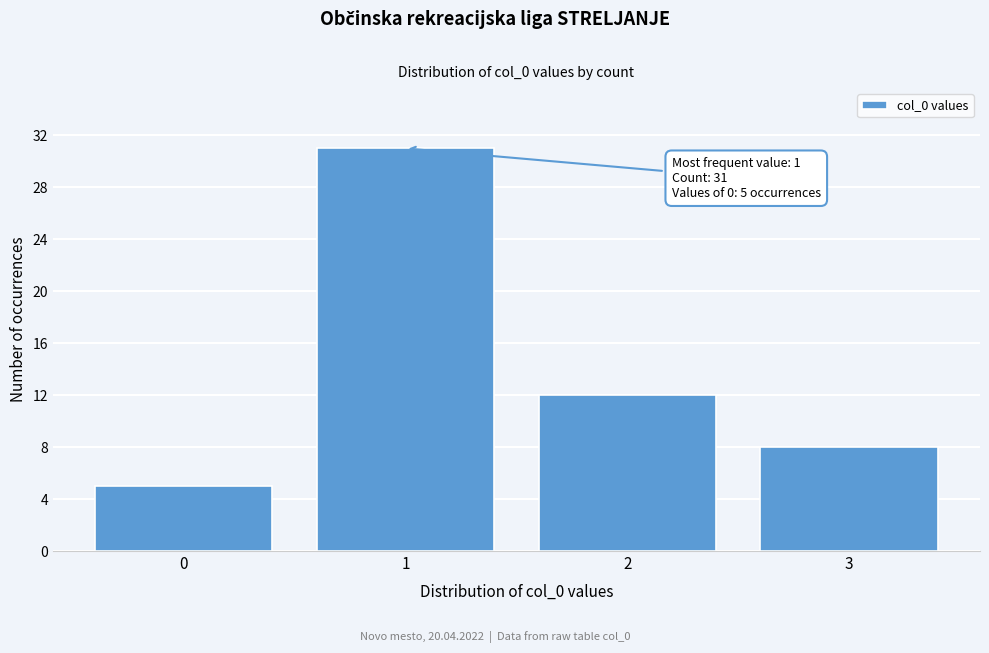

Reading left to right, list all the values displayed in this chart.

5	31	12	8